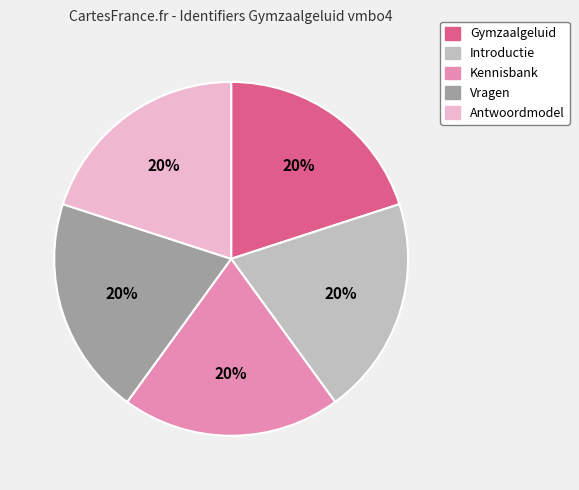

To the nearest percent, what portion does Introductie represent?

20%